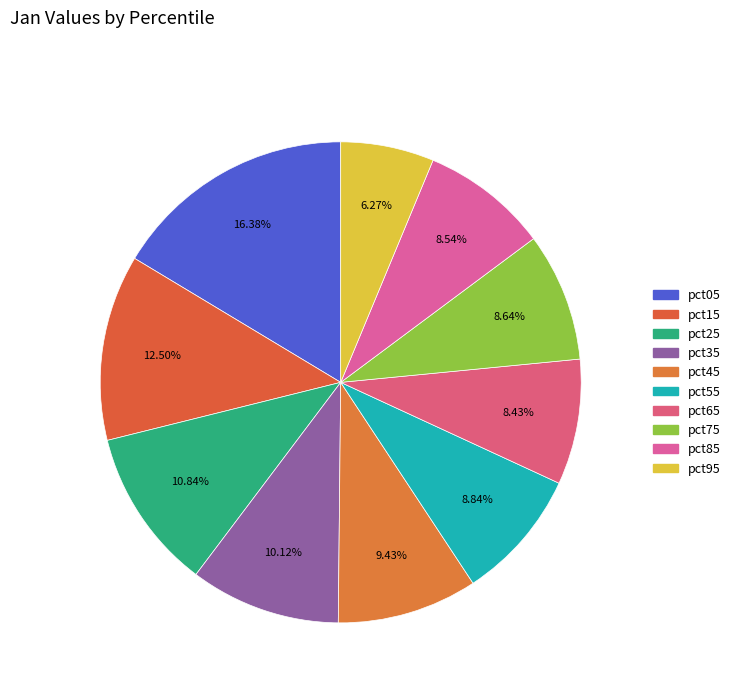

True or false: pct25 accounts for 2% of the total.

False